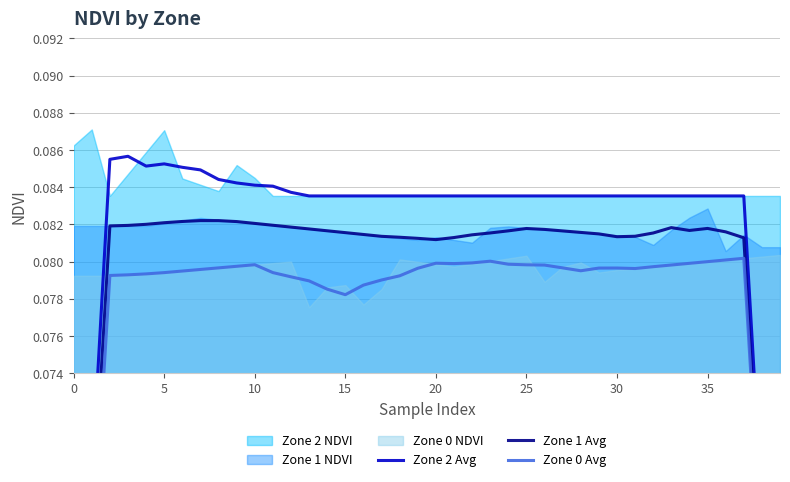

Is the value of Zone 0 Avg at 16 greater than the value of Zone 1 Avg at 40?

No